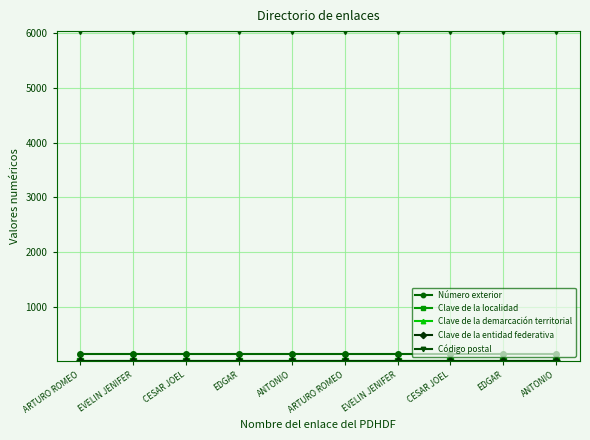

What is the label of the 7th point from the left?

EVELIN JENIFER